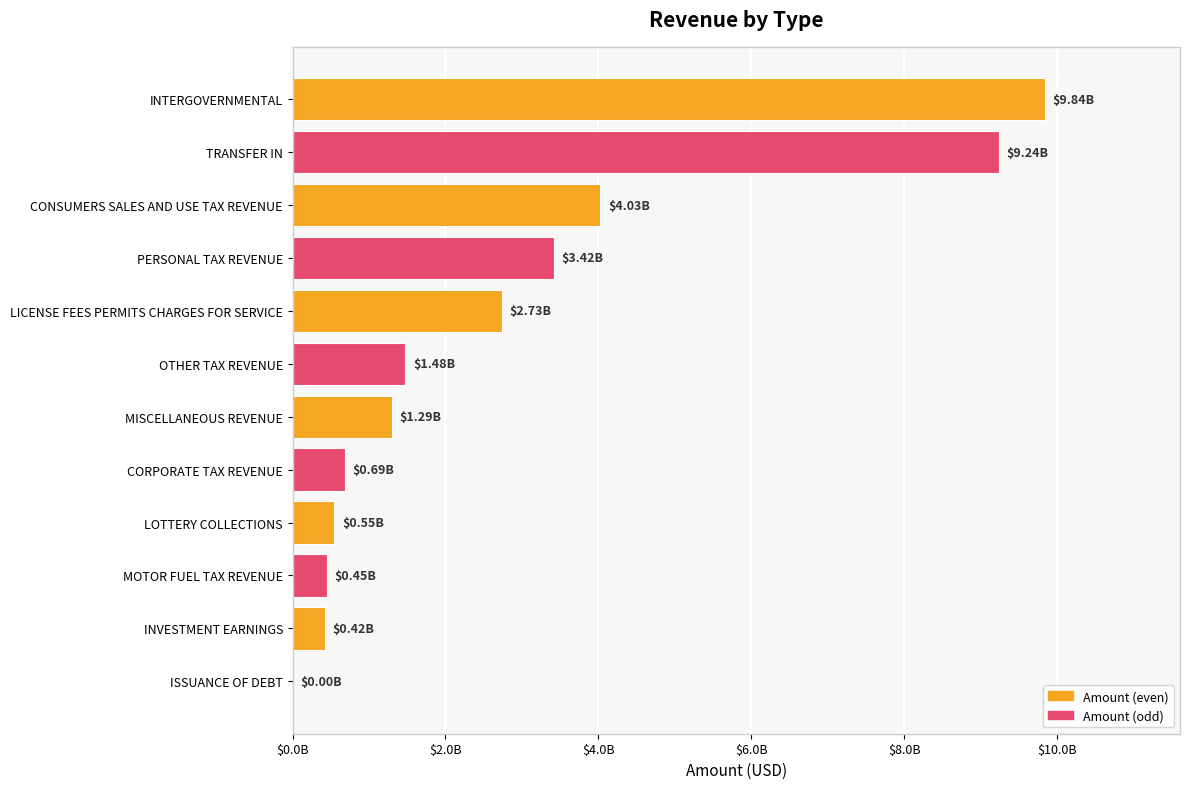

At which label is the value closest to 4920438861?

CONSUMERS SALES AND USE TAX REVENUE